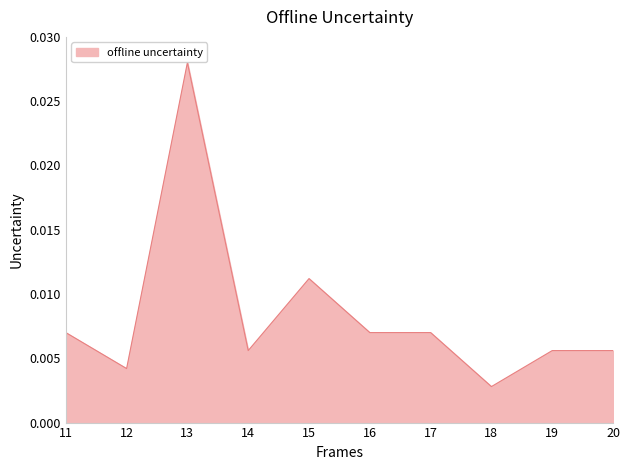

At which category does the data reach its first local peak?

13